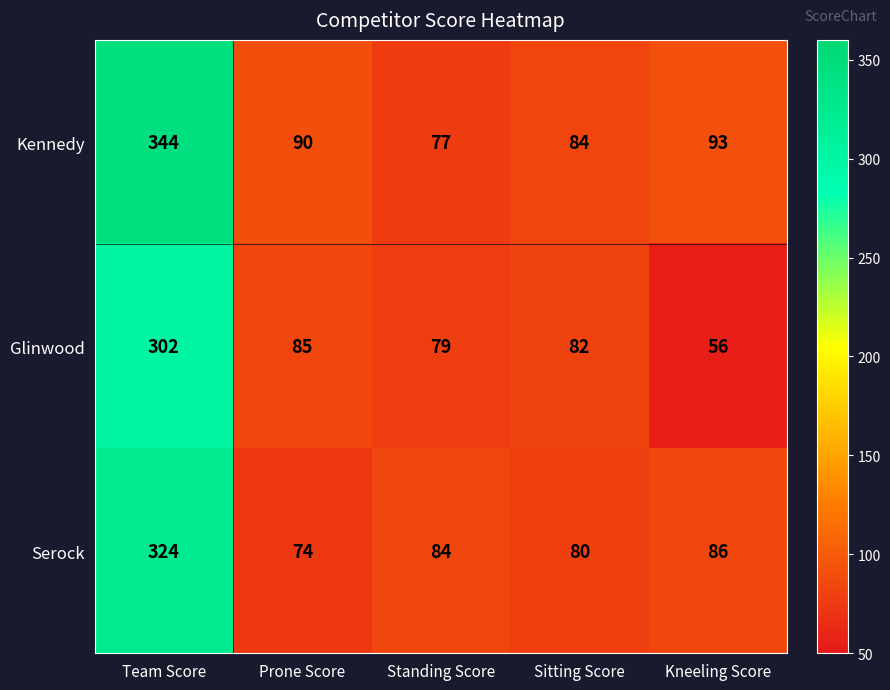

Reading right to left, transcribe all the data shown in this chart.

Kennedy: Kneeling Score=93	Sitting Score=84	Standing Score=77	Prone Score=90	Team Score=344
Glinwood: Kneeling Score=56	Sitting Score=82	Standing Score=79	Prone Score=85	Team Score=302
Serock: Kneeling Score=86	Sitting Score=80	Standing Score=84	Prone Score=74	Team Score=324